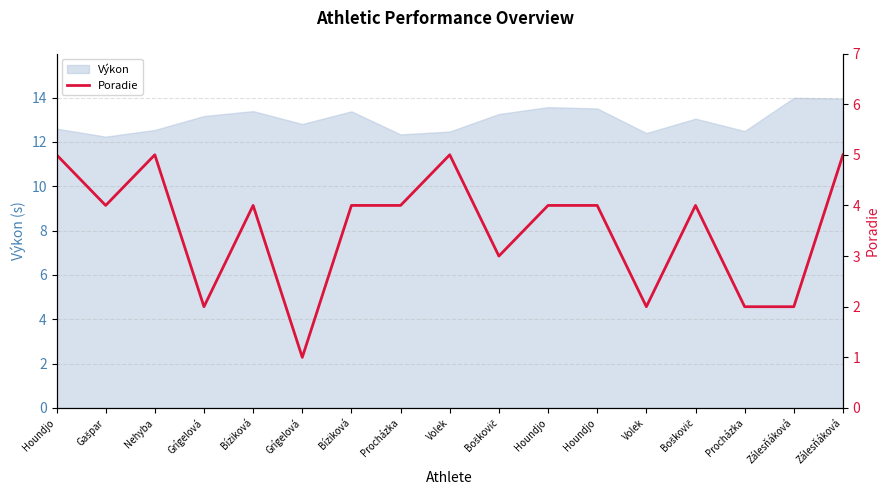

What is the label of the 12th point from the left?

Houndjo